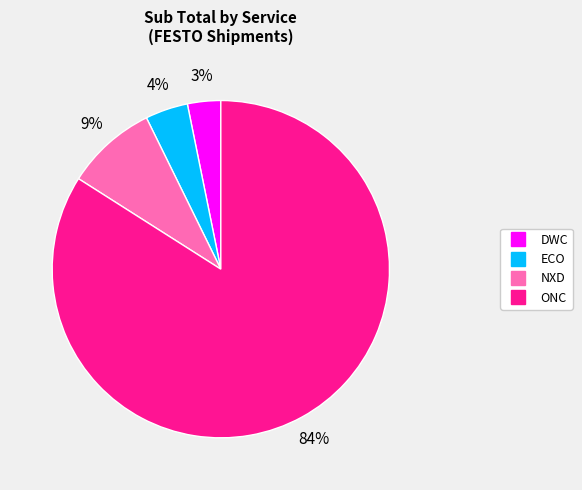

Is there any slice that represents more than half of the pie?

Yes